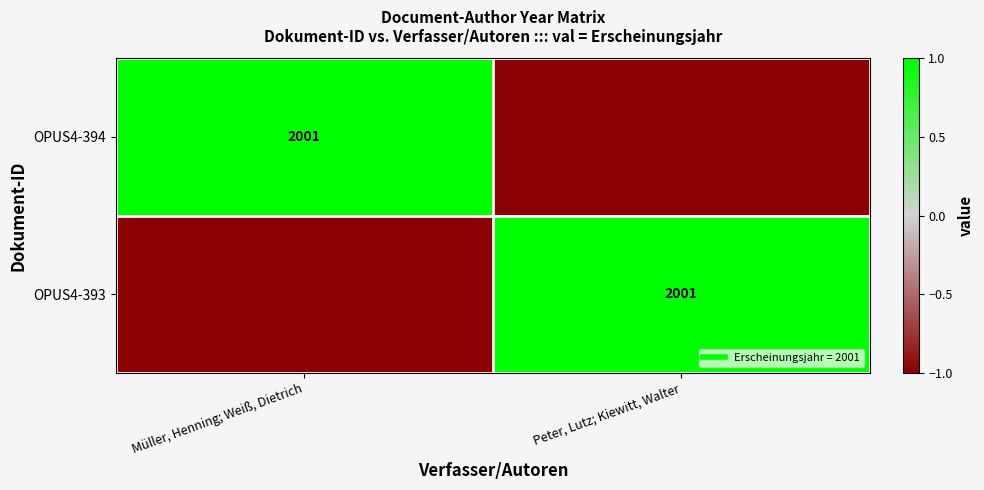

How many values in OPUS4-393 are below zero?

1